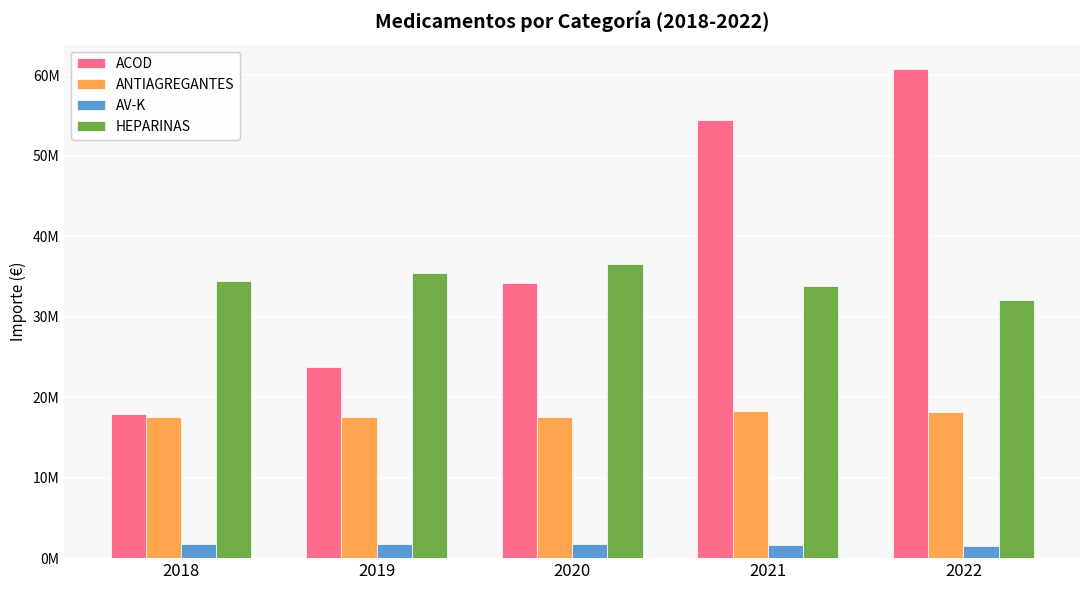

What is the total value across all series at 2019?

78519668.4